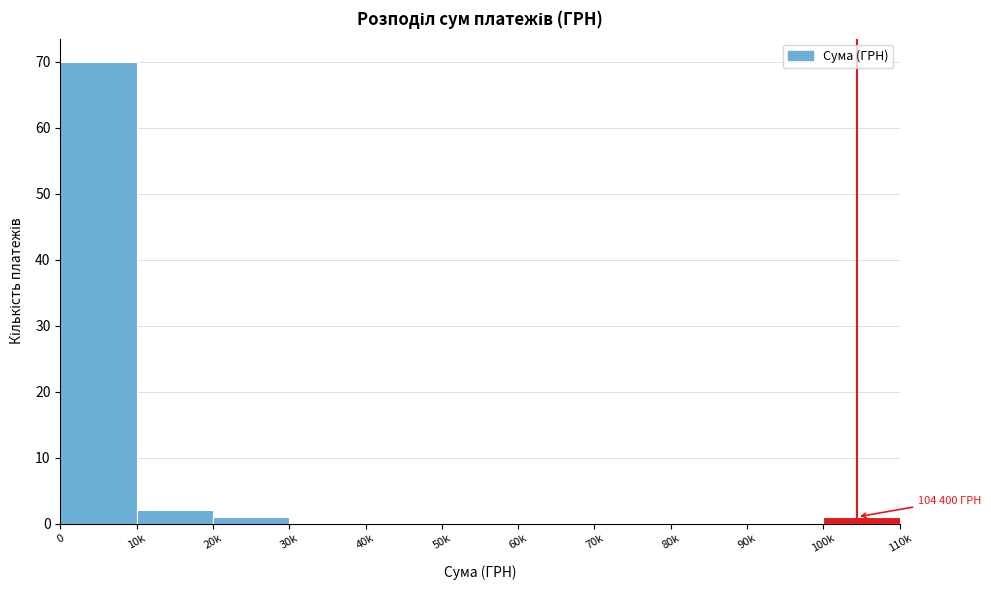

Reading left to right, list all the values displayed in this chart.

0=70	10k=2	20k=1	30k=0	40k=0	50k=0	60k=0	70k=0	80k=0	90k=0	100k=1